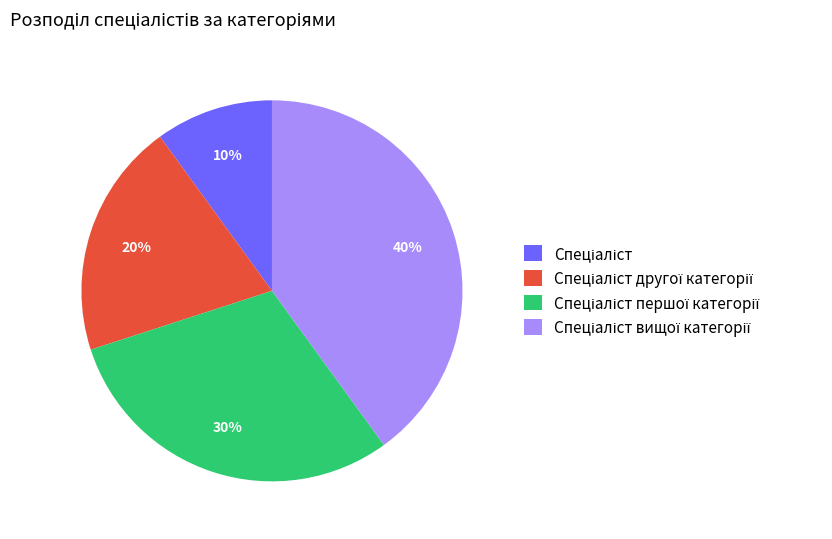

To the nearest percent, what is the average slice percentage?

25%